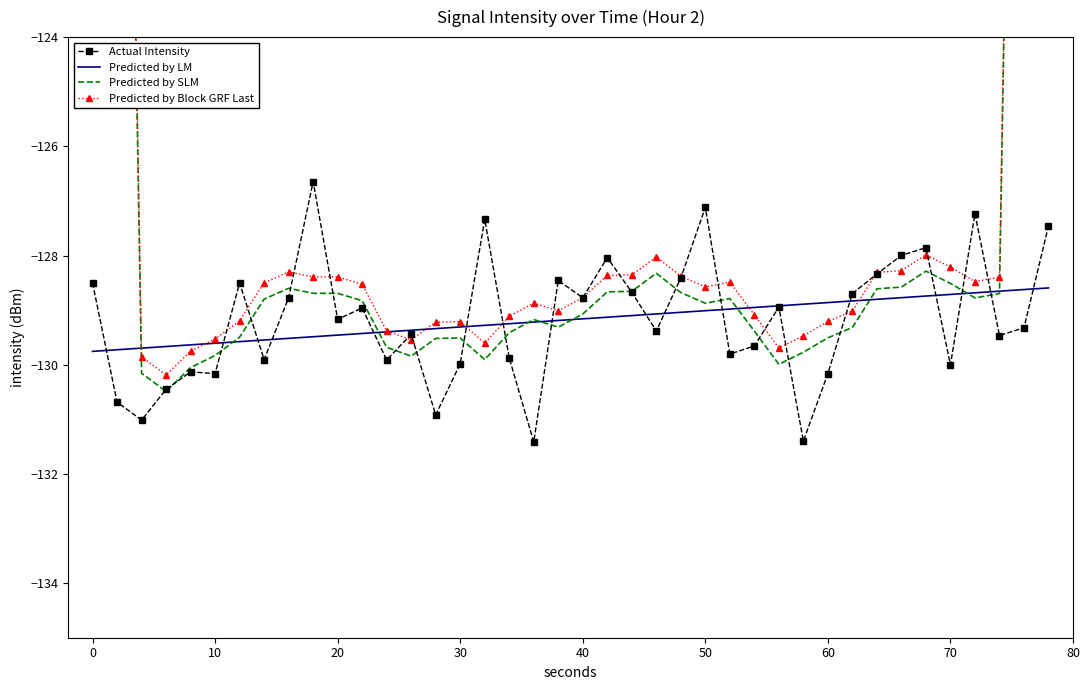

How many lines are shown in the chart?

4